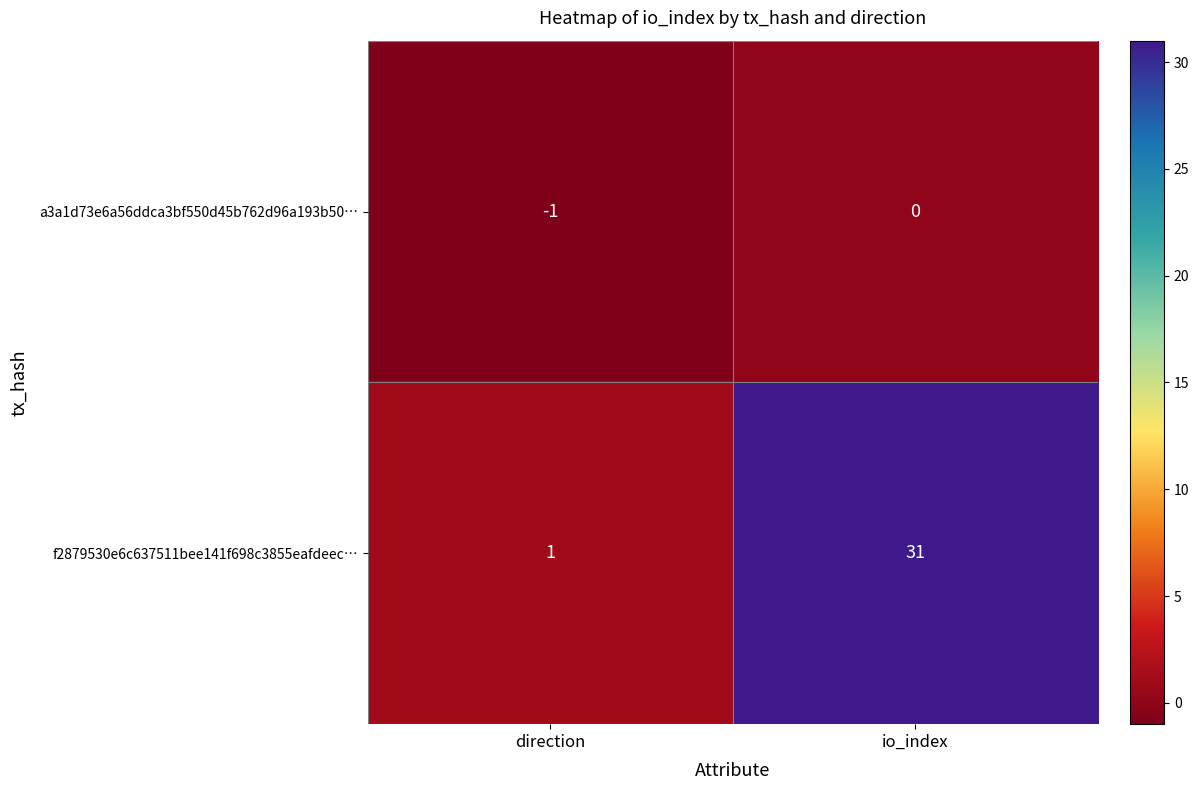

True or false: f2879530e6c637511bee141f698c3855eafdeec… has a value of 1 at direction.

True